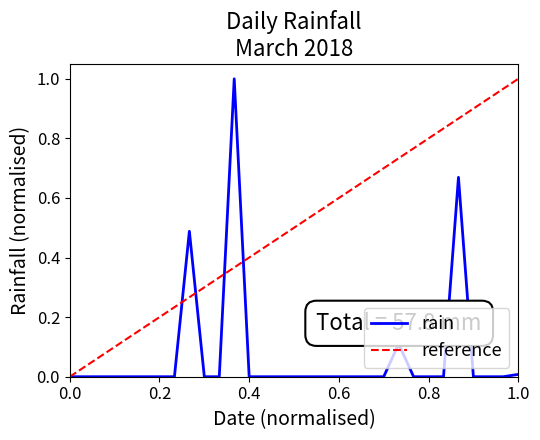

Rank the series by their average value, from highest to lowest.

reference, rain